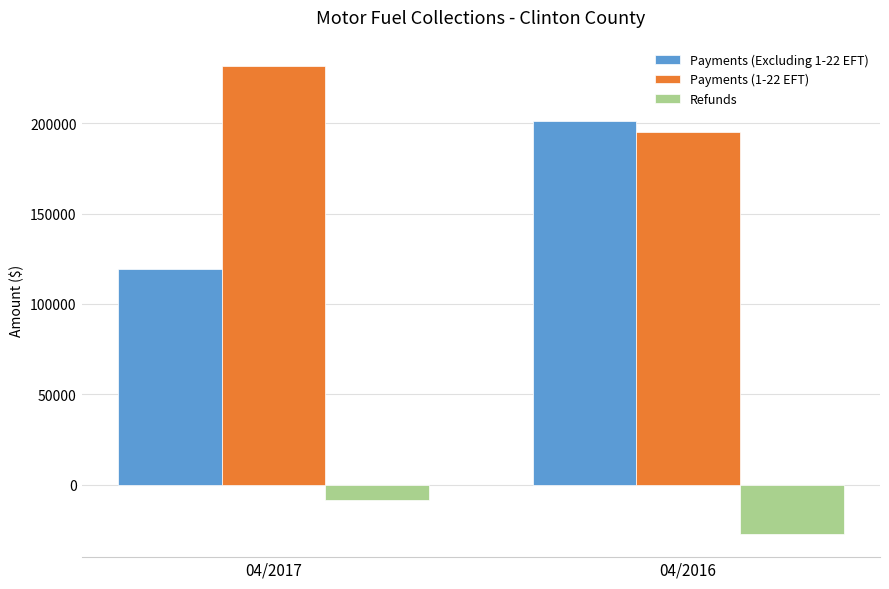

Count the number of categories in the chart.

2